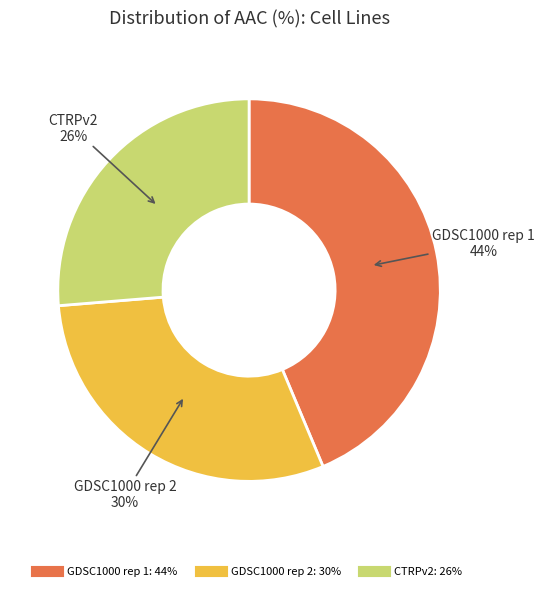

Which category has the biggest portion of the pie?

GDSC1000 rep 1